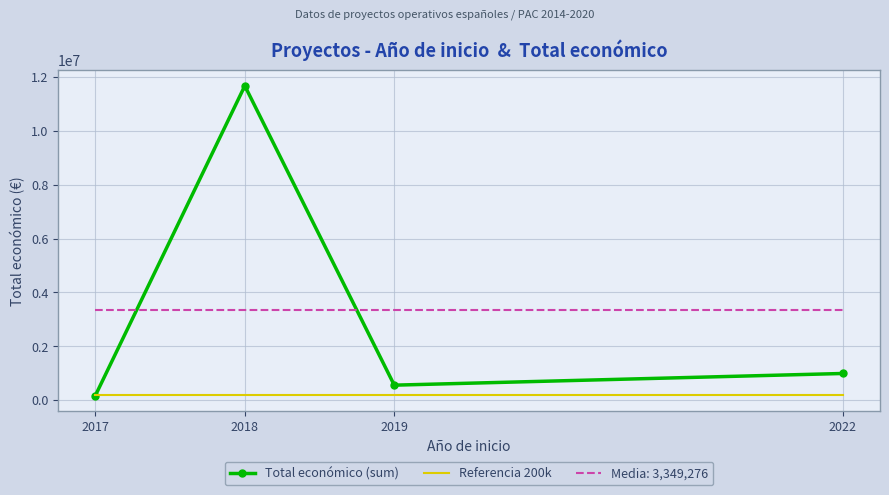

List the series in order of their peak value, highest first.

Total económico (sum), Media: 3,349,276, Referencia 200k